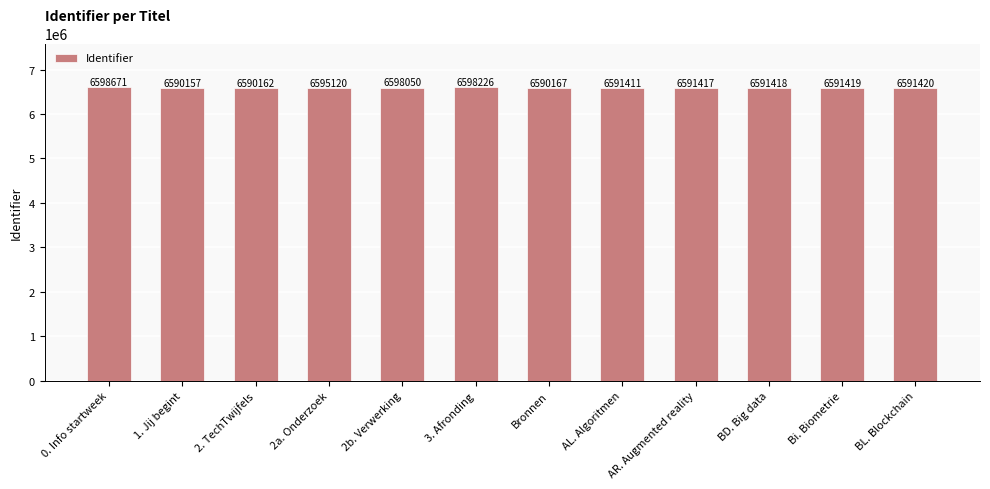

List the labels in order of value, smallest first.

1. Jij begint, 2. TechTwijfels, Bronnen, AL. Algoritmen, AR. Augmented reality, BD. Big data, Bi. Biometrie, BL. Blockchain, 2a. Onderzoek, 2b. Verwerking, 3. Afronding, 0. Info startweek